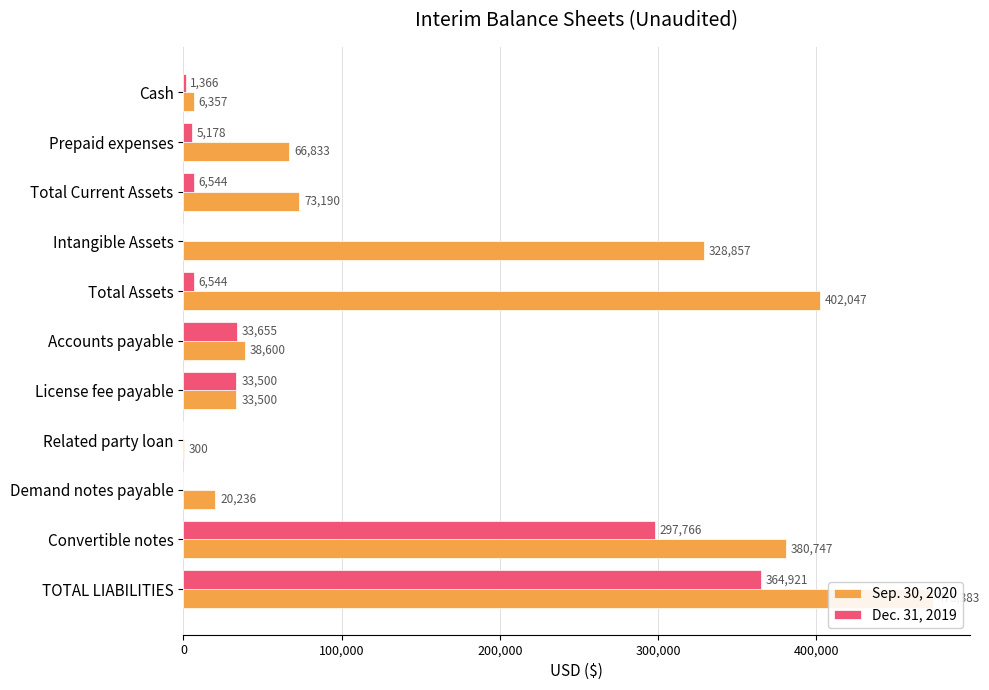

What is the difference between the highest and lowest values at Intangible Assets?

328857